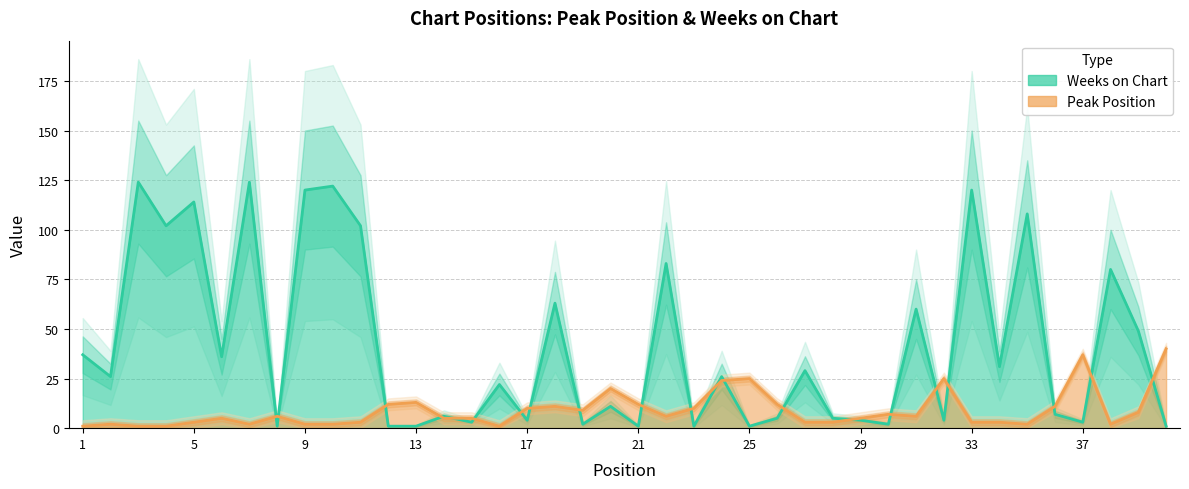

At 10, list the series in order from smallest to largest.

Peak Position, Weeks on Chart